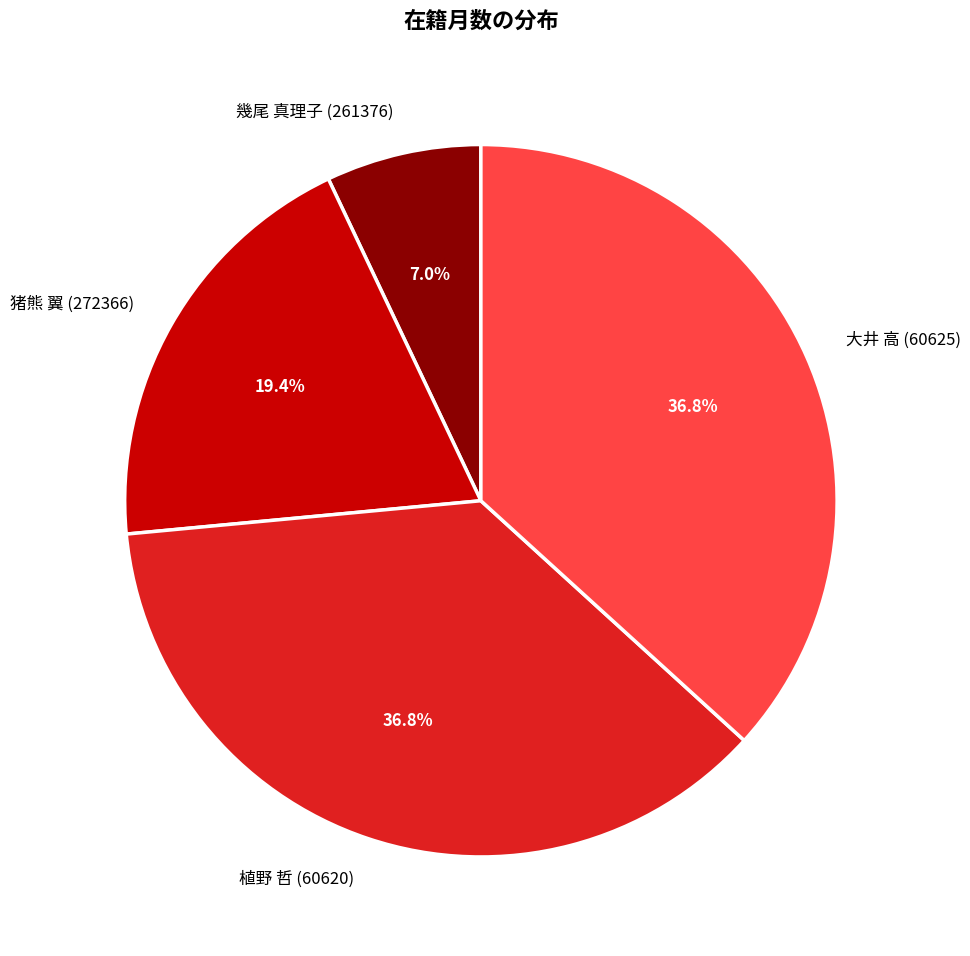

How many segments does this pie chart have?

4